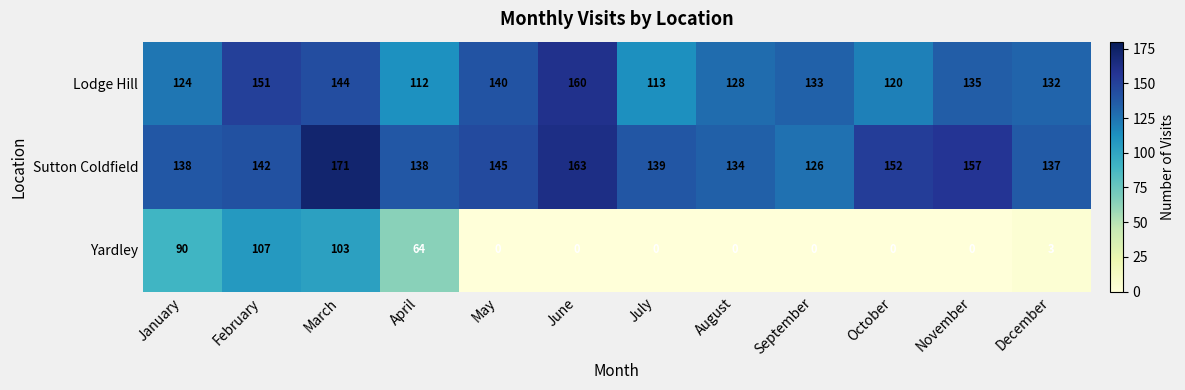

How many series are shown in this chart?

3